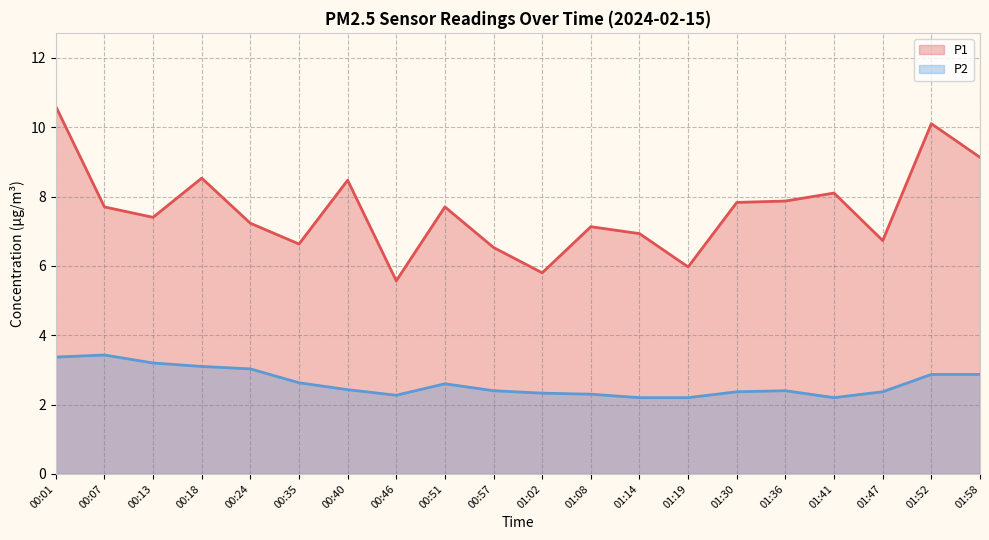

Which series has the largest total across all categories?

P1